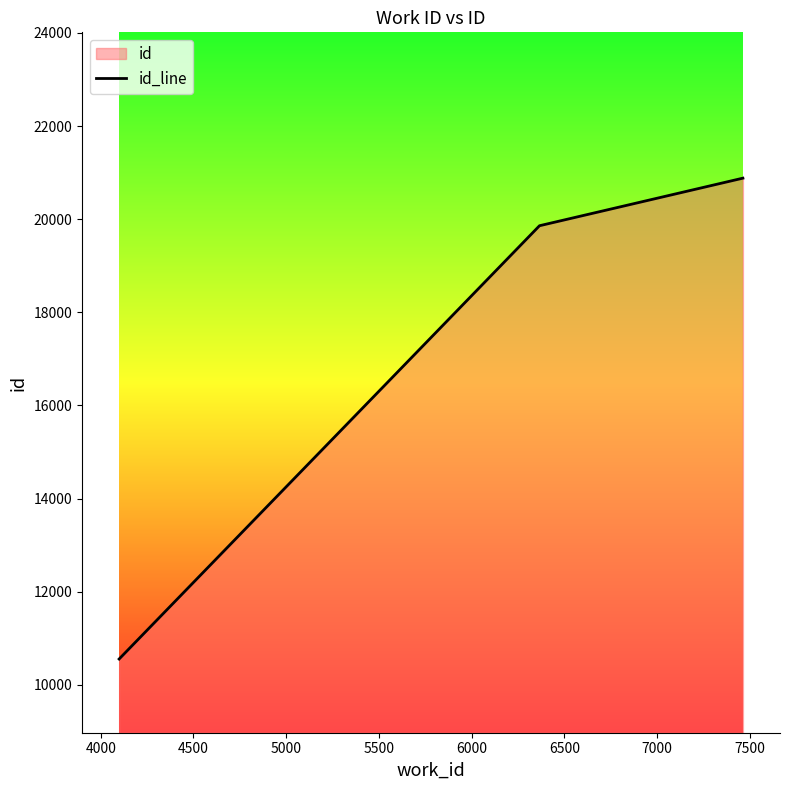

Does the chart display data point markers on the line(s)?

No